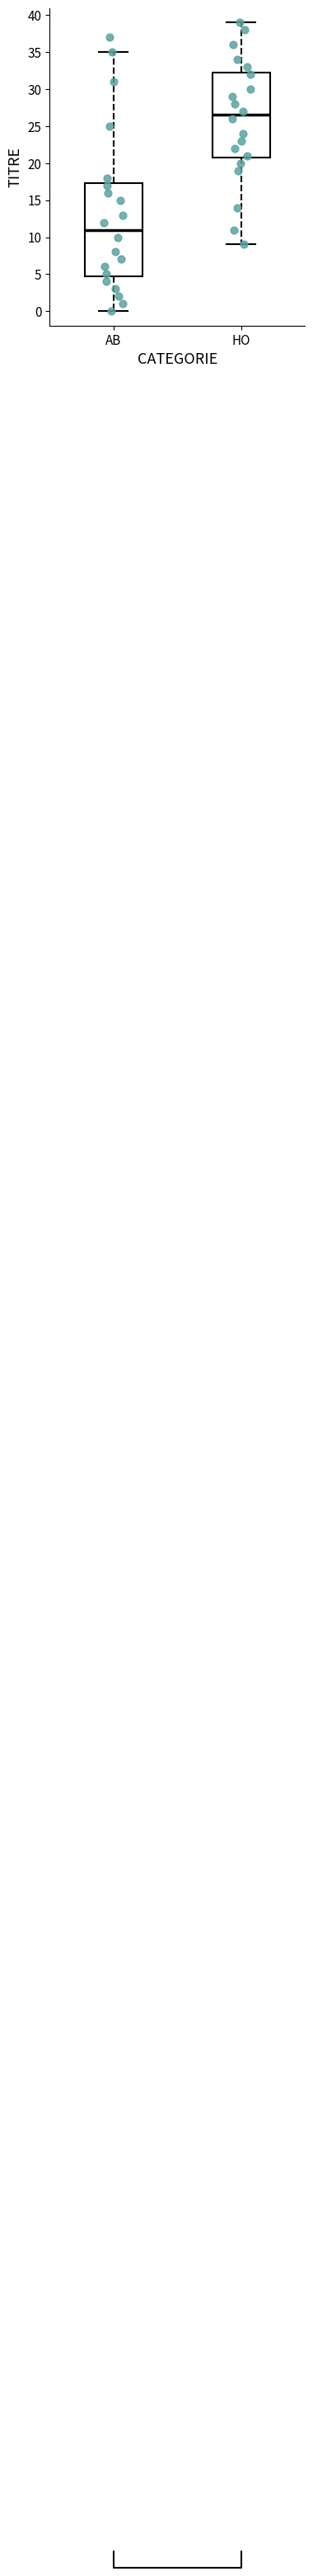

Reading left to right, read every box against the y-axis: the position of its median line, the range the box covers, and the ends of its whiskers. The values are not printed on the chart, so give them approximately, as read against the axis.

AB: median 11.0, box 5.0 to 17.5, whiskers 0.0 to 35.0
HO: median 26.5, box 21.0 to 32.5, whiskers 9.0 to 39.0